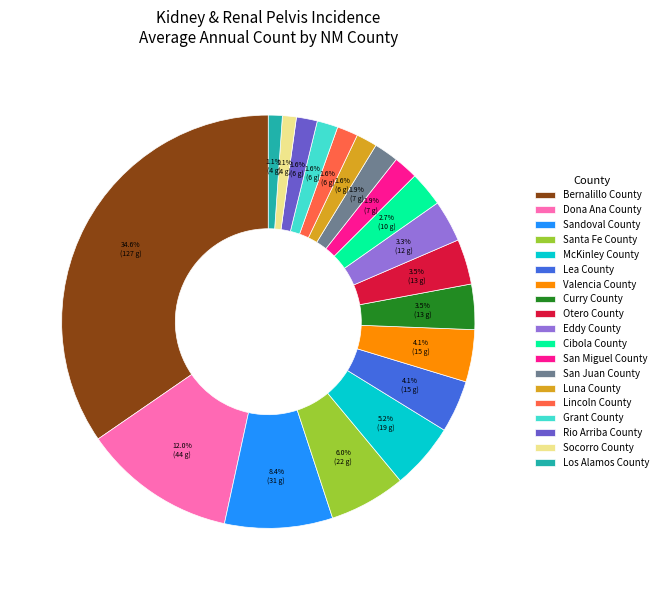

Is there a majority slice in this chart?

No